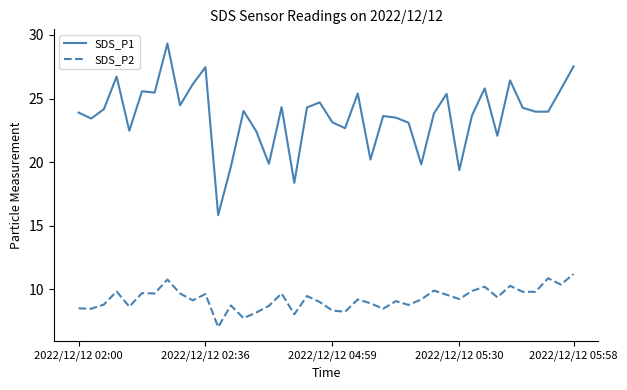

List the series in order of their peak value, lowest first.

SDS_P2, SDS_P1